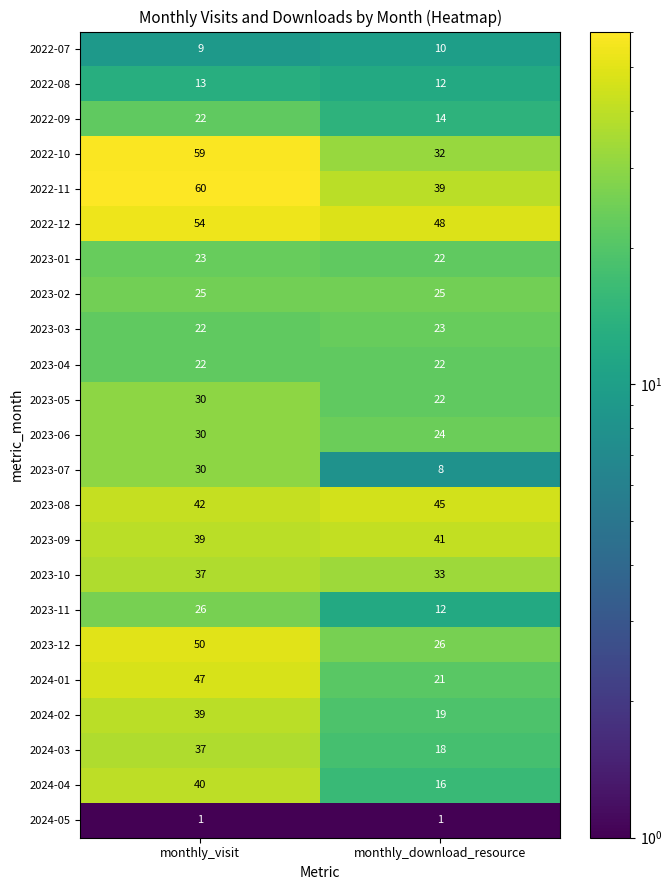

Which label corresponds to the largest value in the chart?

monthly_visit